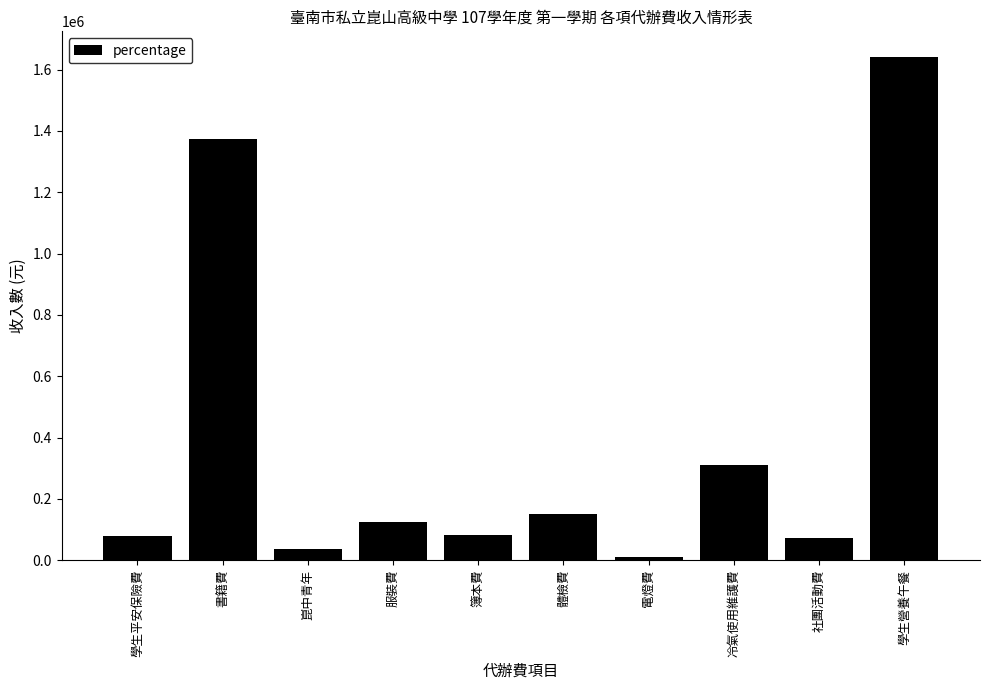

What is the change in value from 電燈費 to 學生營養午餐?

+1633004